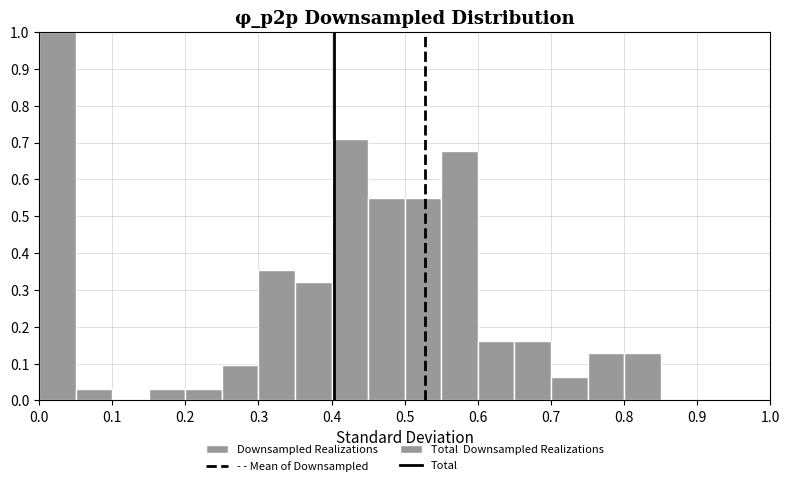

How tall is the bar that spans 0.30 to 0.35 on the x-axis? The values are not printed on the chart, so give them approximately, as read against the axis.

0.35